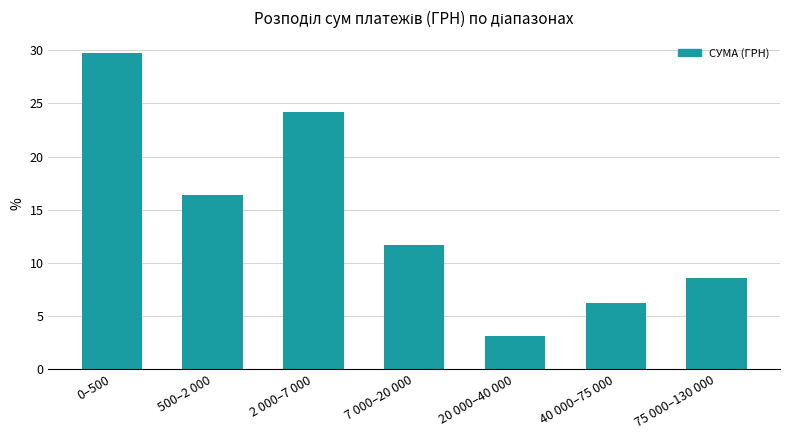

List the labels in order of value, largest first.

0–500, 2 000–7 000, 500–2 000, 7 000–20 000, 75 000–130 000, 40 000–75 000, 20 000–40 000